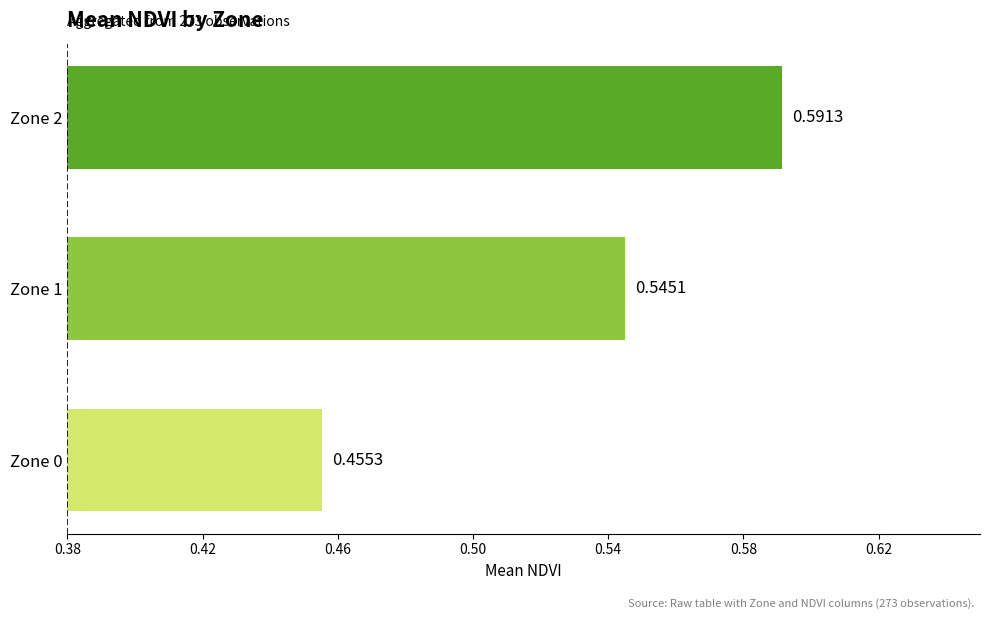

Which has a higher value, Zone 2 or Zone 1?

Zone 2